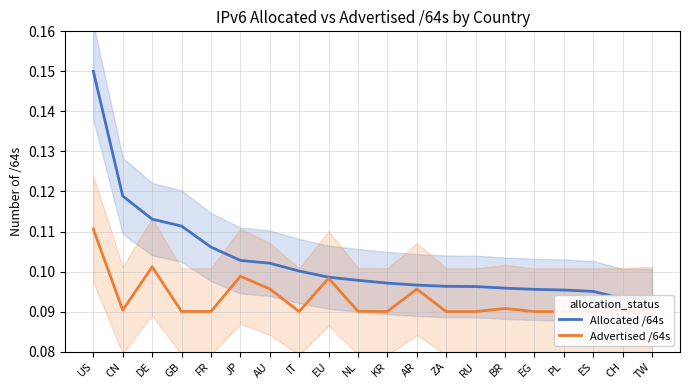

Does the chart display data point markers on the line(s)?

No